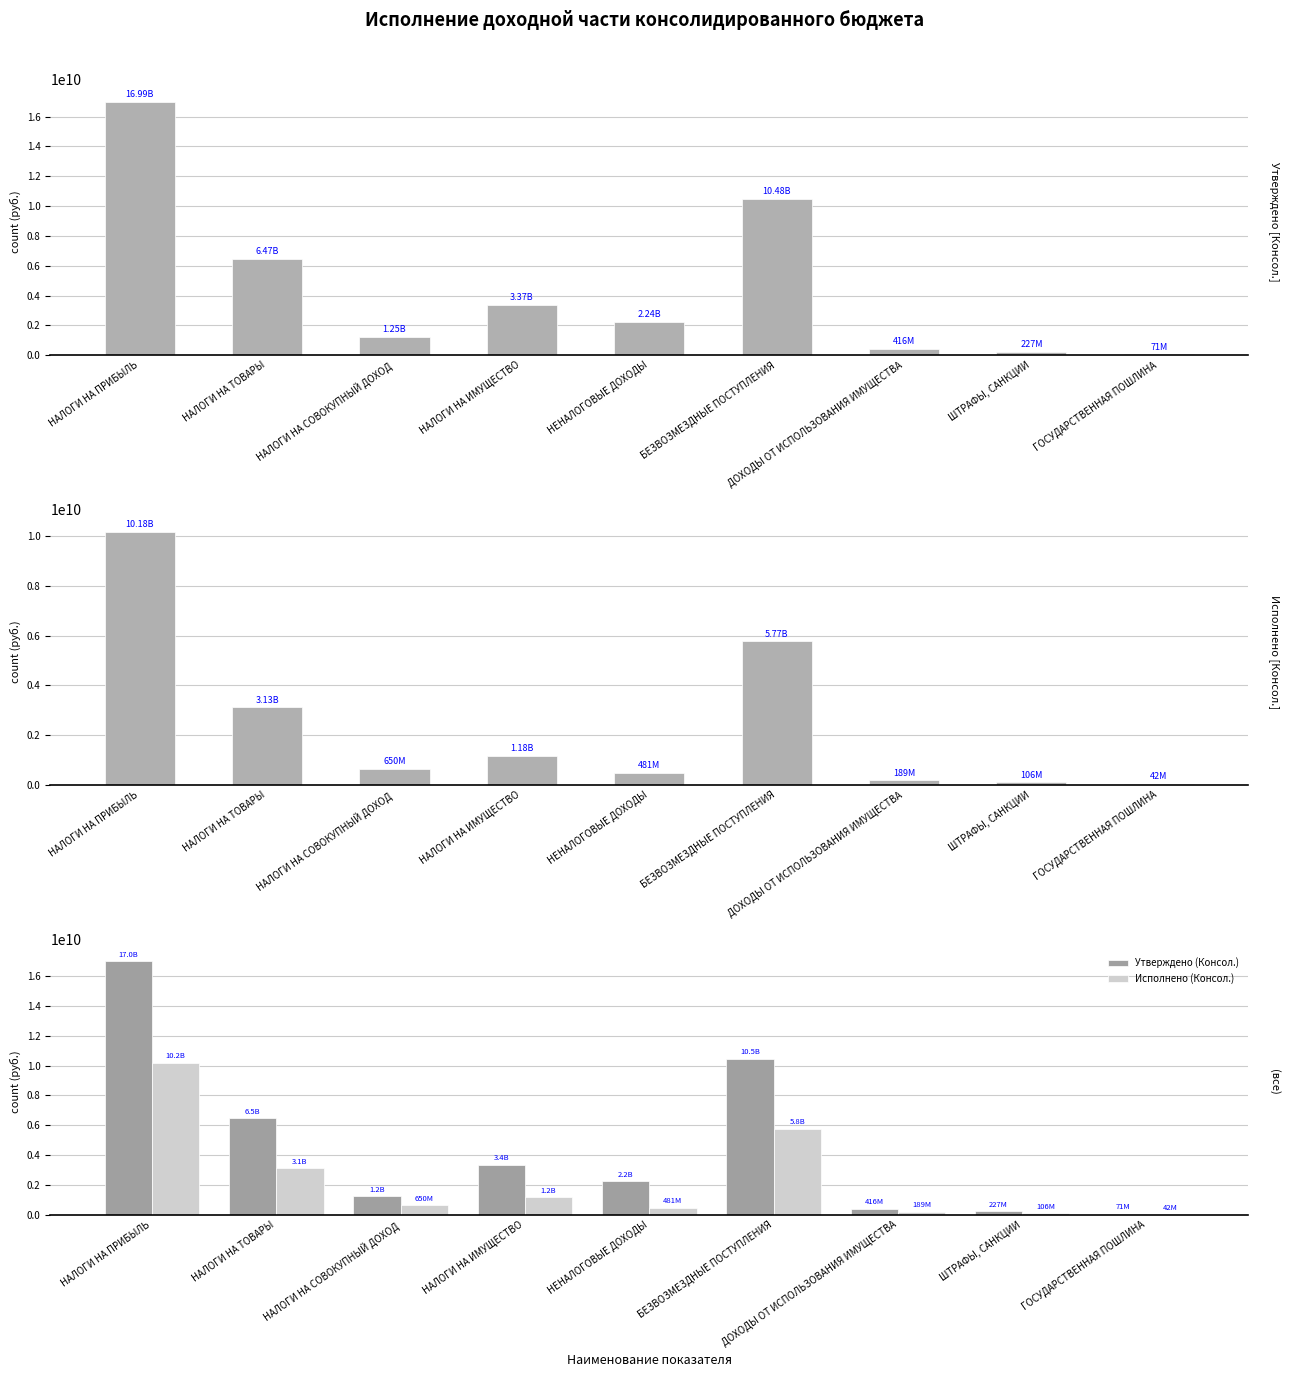

Does the chart contain any negative values?

No